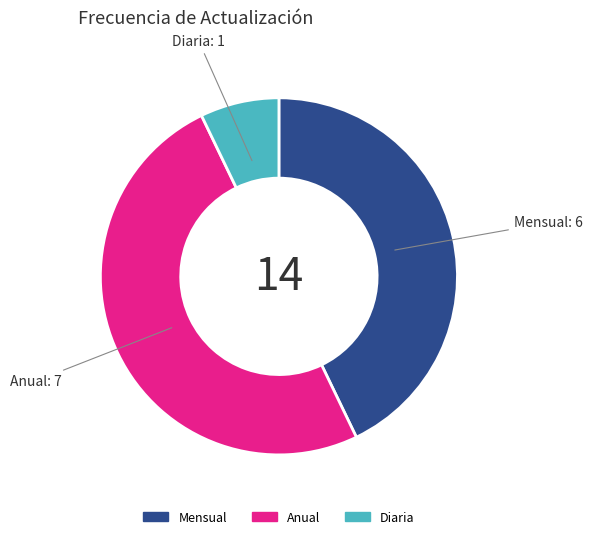

Count the number of slices in the pie.

3